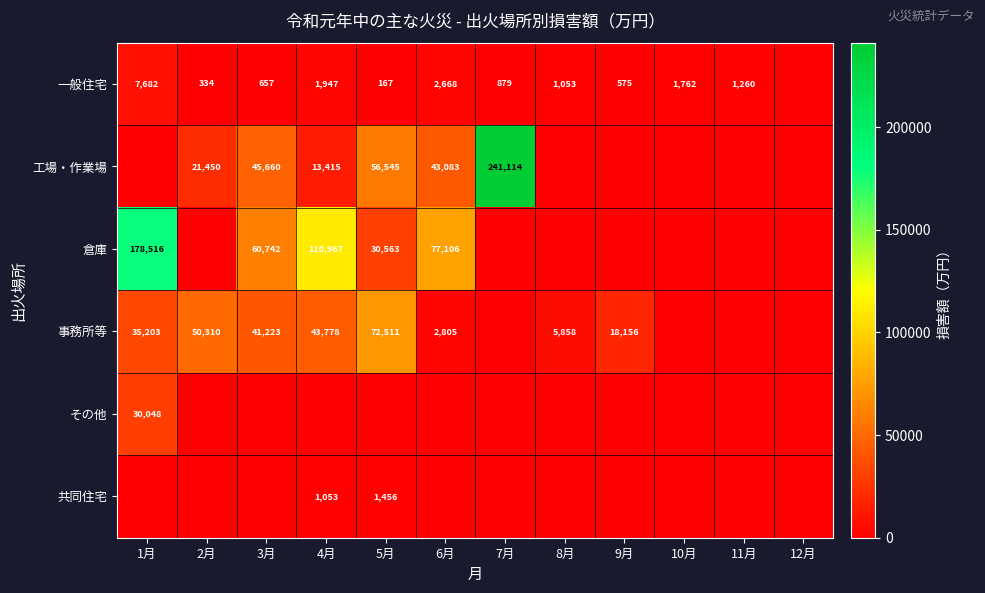

Is the value of 事務所等 at 3月 greater than the value of 一般住宅 at 3月?

Yes